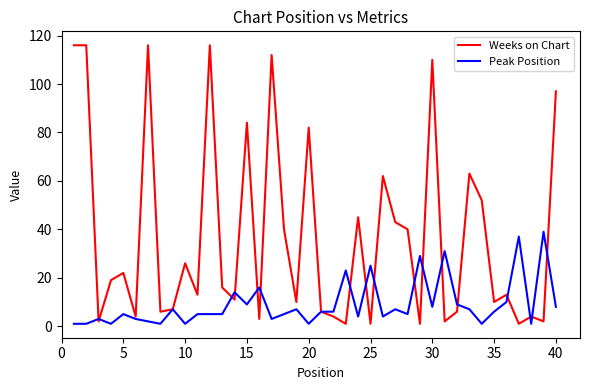

At how many categories does at least one series exceed 87?

7